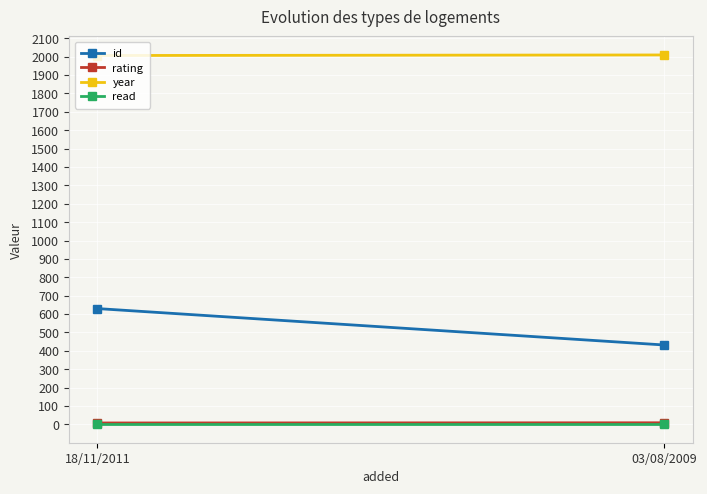

What position from the right is 03/08/2009?

1